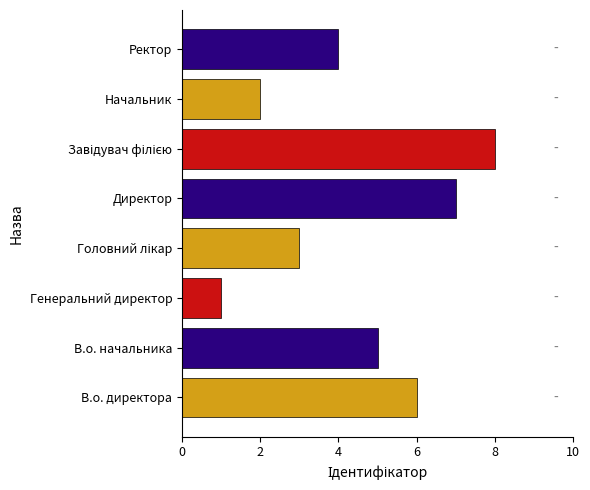

What is the ratio of the value at Ректор to the value at Завідувач філією?

0.5